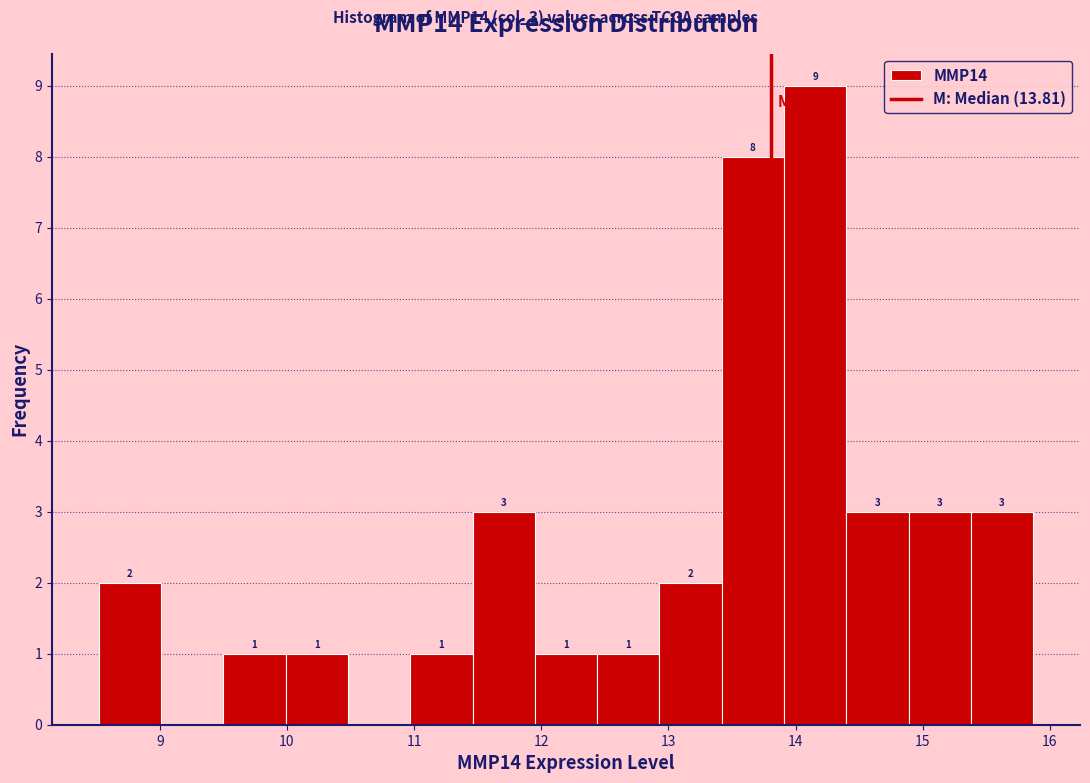

Over which range of the x-axis is the bar tallest?

13.91 to 14.40